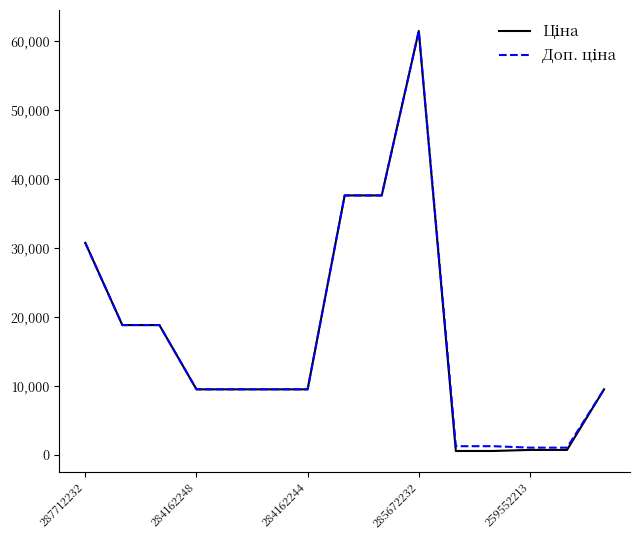

What is the greatest value displayed?

61434.3